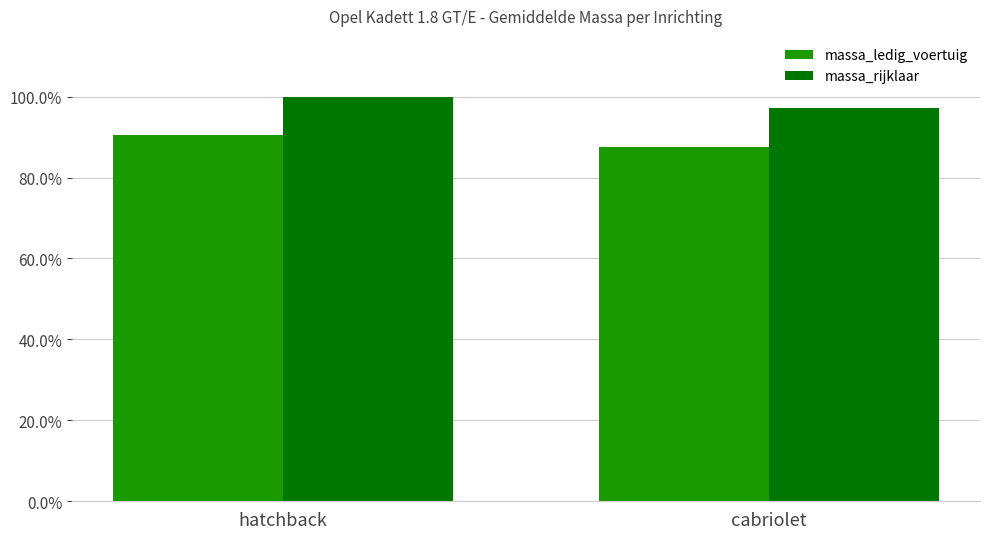

What is the difference between the maximum and minimum values in the massa_ledig_voertuig series?

2.9